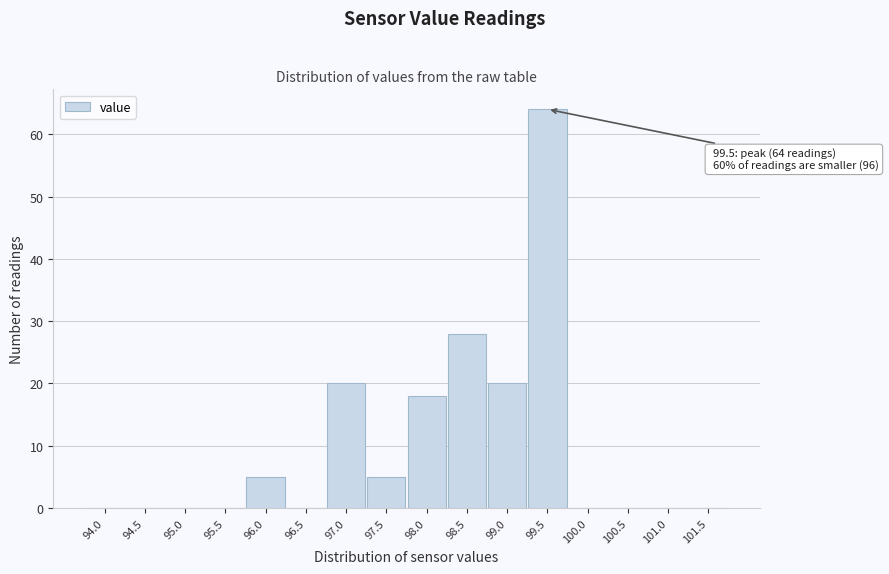

Reading left to right, what are all the values shown in this chart?

94.0=0	94.5=0	95.0=0	95.5=0	96.0=5	96.5=0	97.0=20	97.5=5	98.0=18	98.5=28	99.0=20	99.5=64	100.0=0	100.5=0	101.0=0	101.5=0